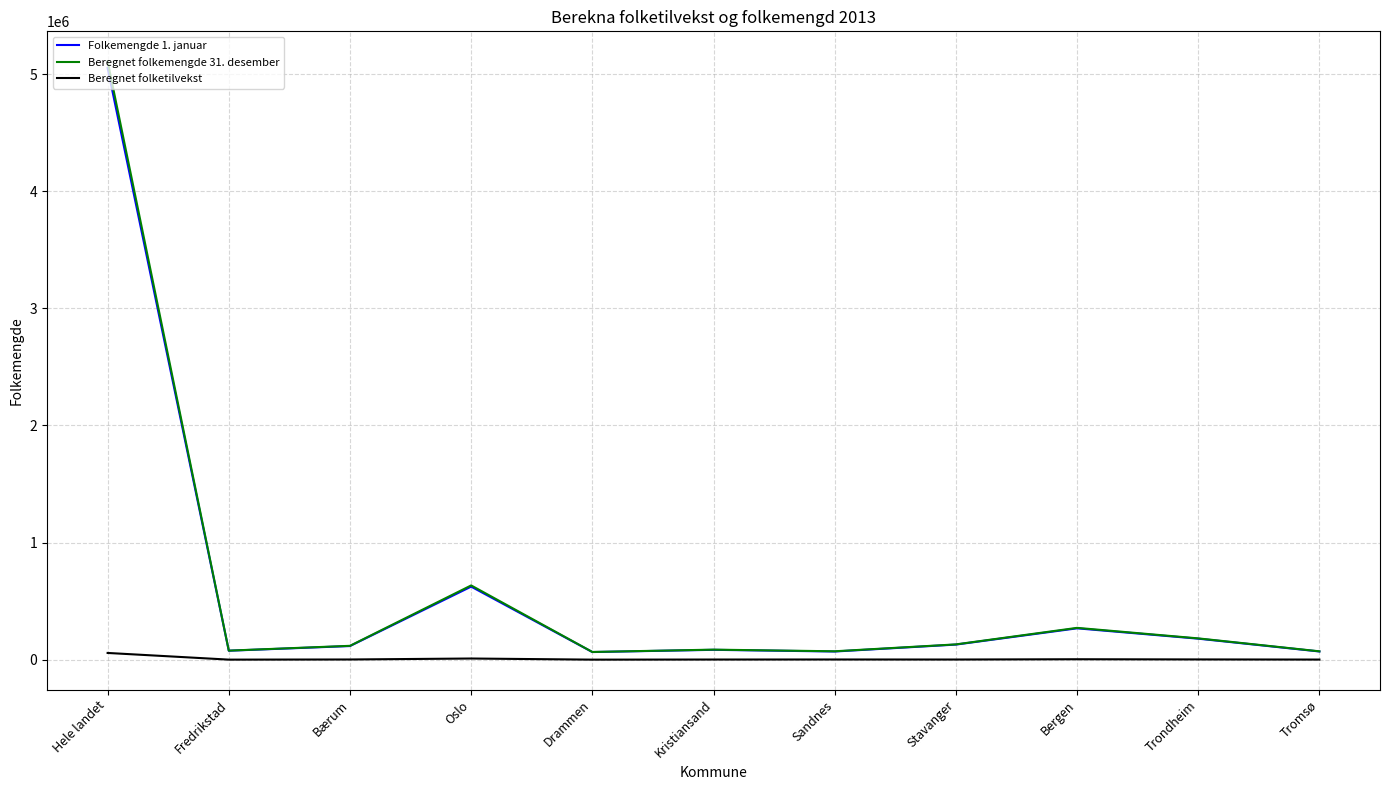

Which series has the largest range (max minus min)?

Beregnet folkemengde 31. desember